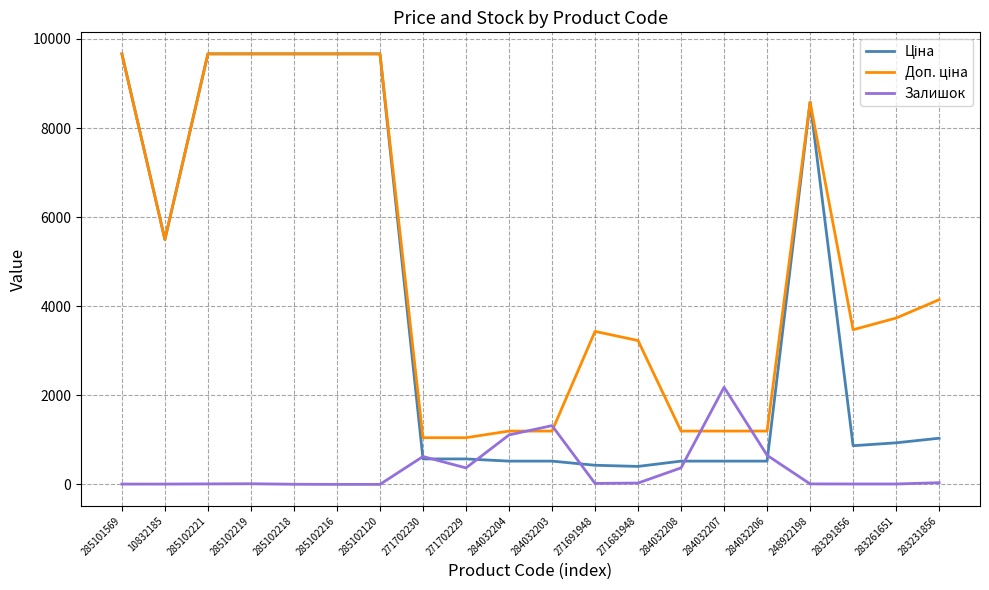

What is the total value across all series at 284032206?

2372.2